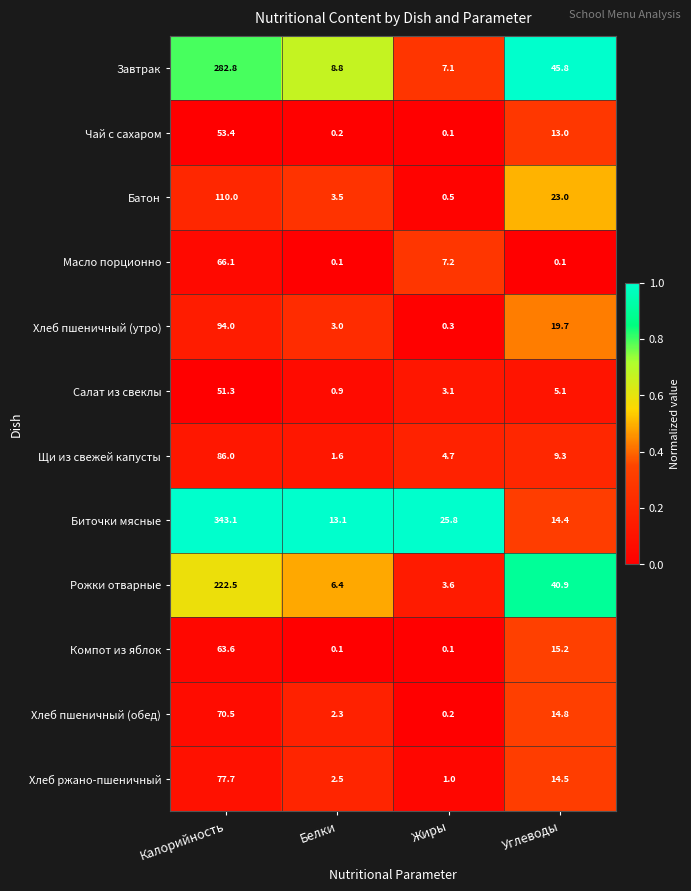

Where does the Биточки мясные series first go above 25?

Калорийность